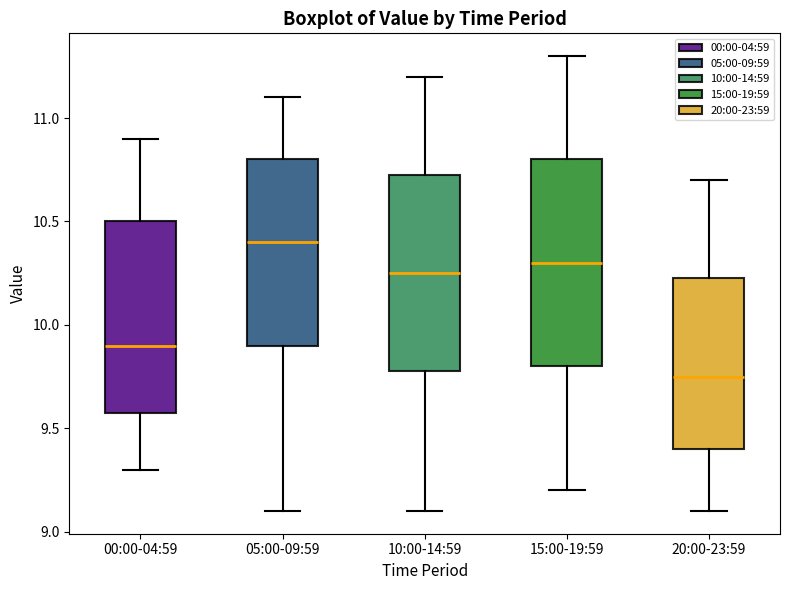

Comparing the boxes themselves (not the whiskers), which one is the tallest?

15:00-19:59